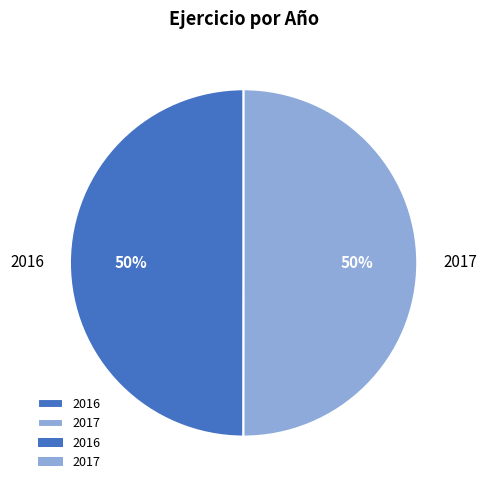

To the nearest percent, what percentage of the pie is 2016?

50%